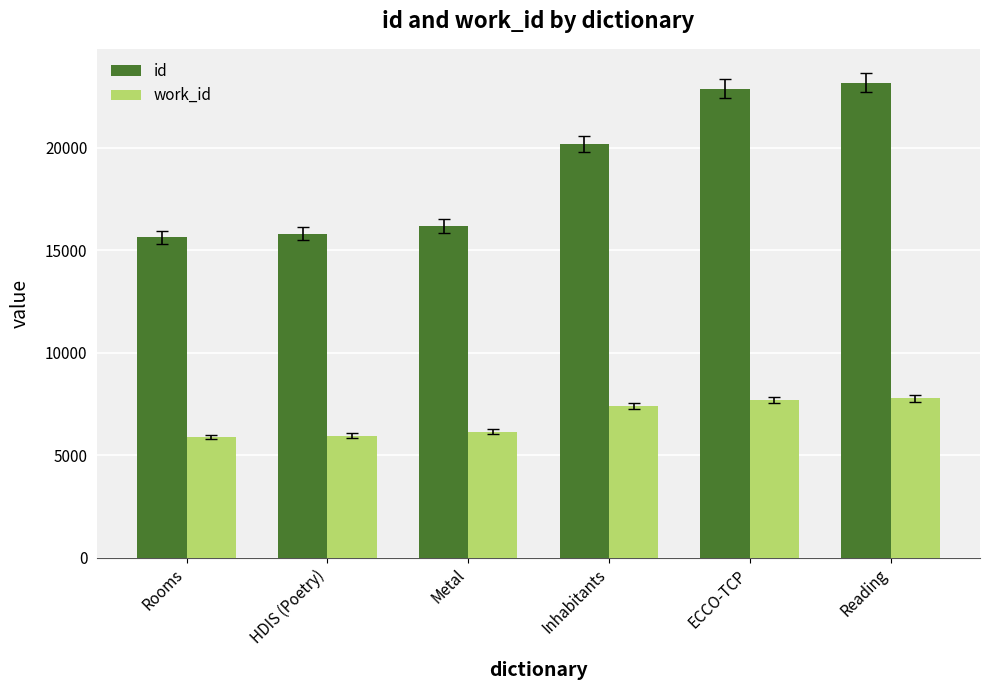

At ECCO-TCP, list the series in order from smallest to largest.

work_id, id